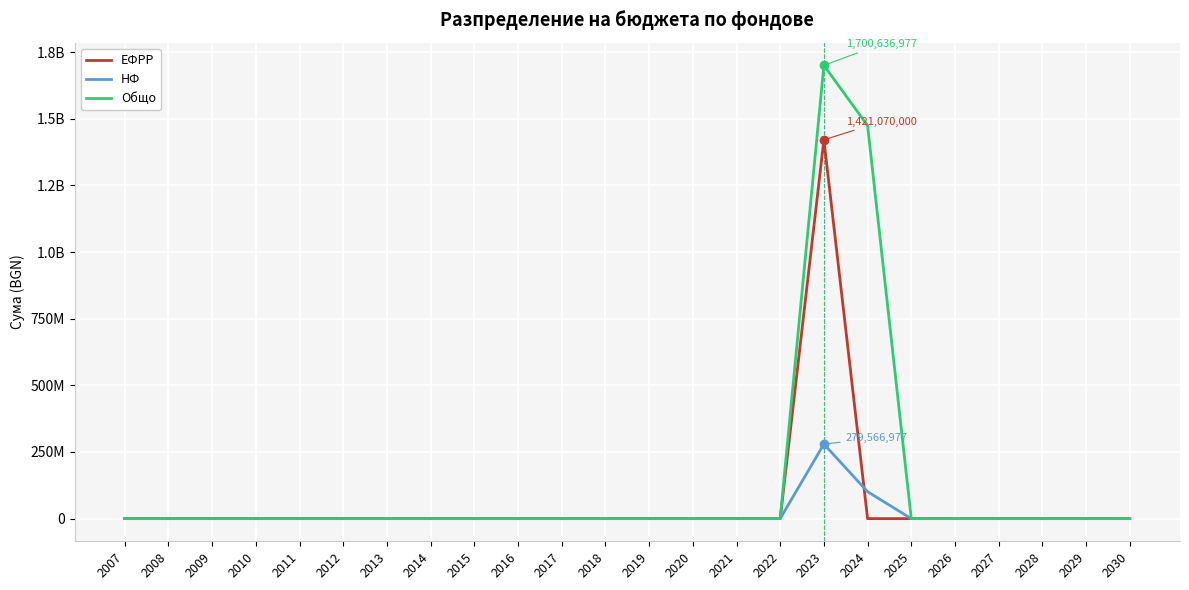

What are all the series names shown in the legend?

ЕФРР, НФ, Общо